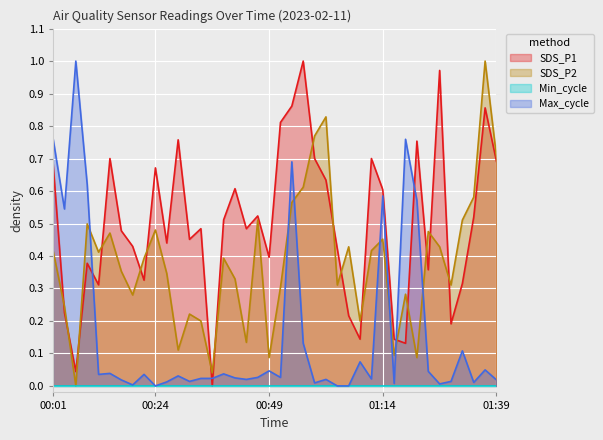

At which category does the chart reach its minimum across all series?

00:37